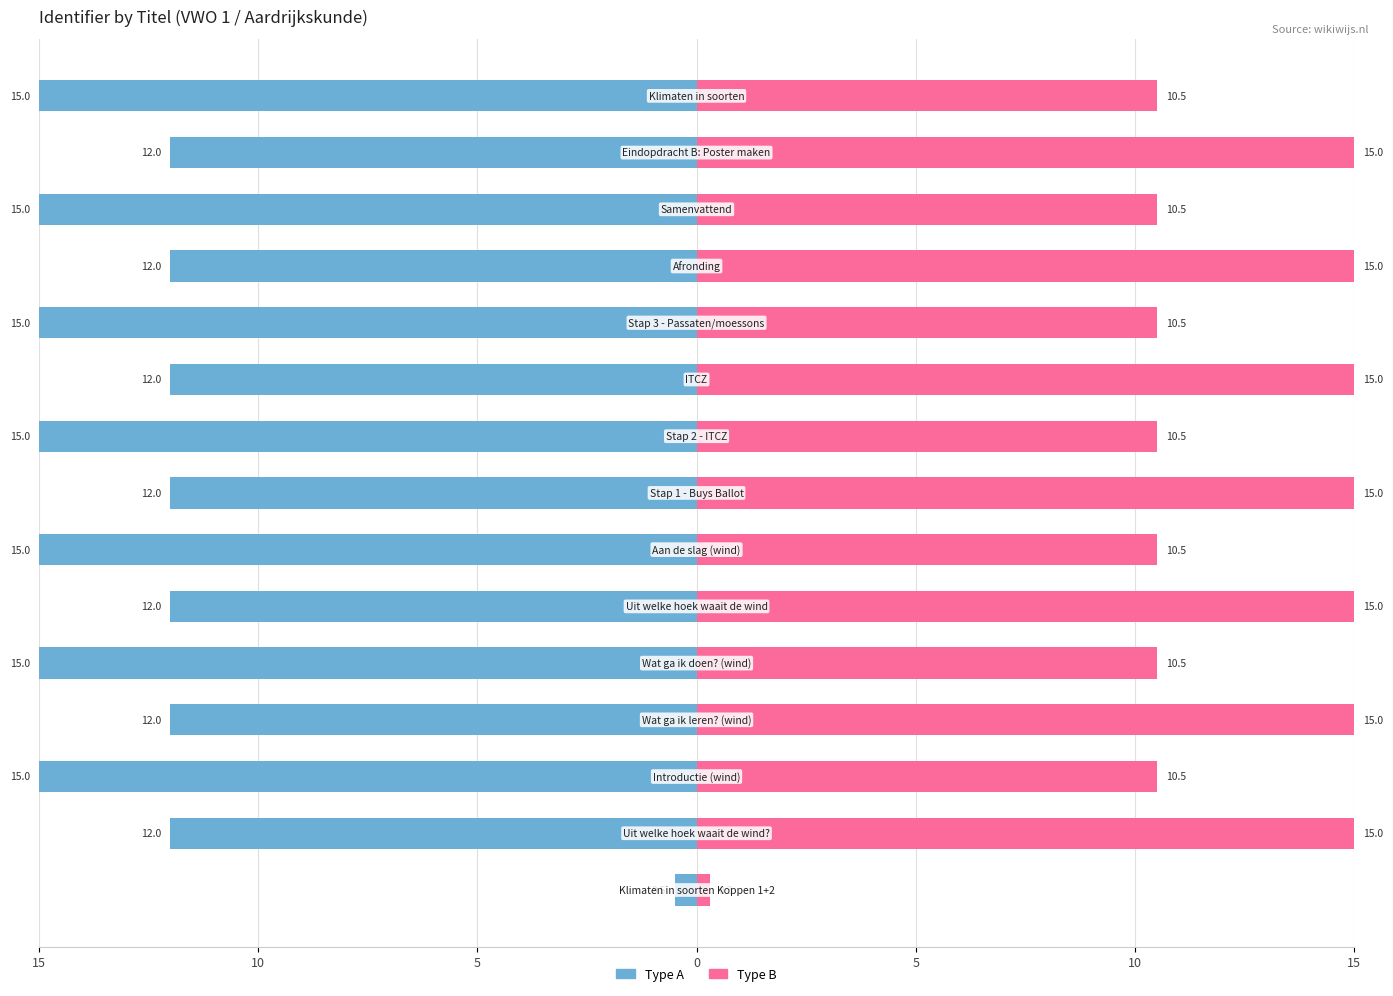

What are all the series names shown in the legend?

Type A, Type B